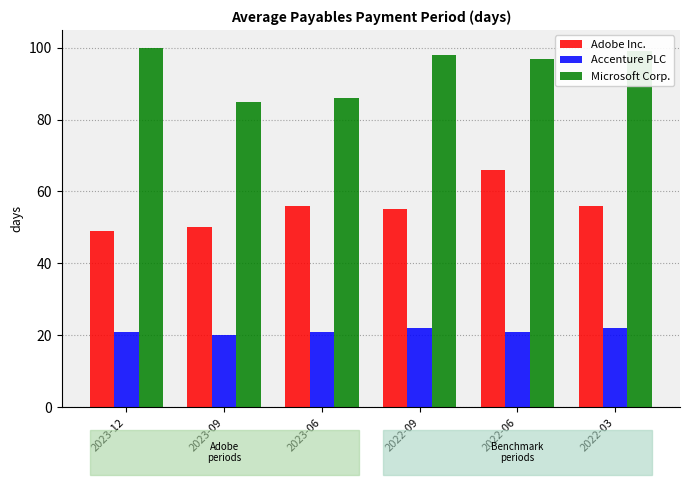

Which series changed the most between 2022-06 and 2022-03?

Adobe Inc.